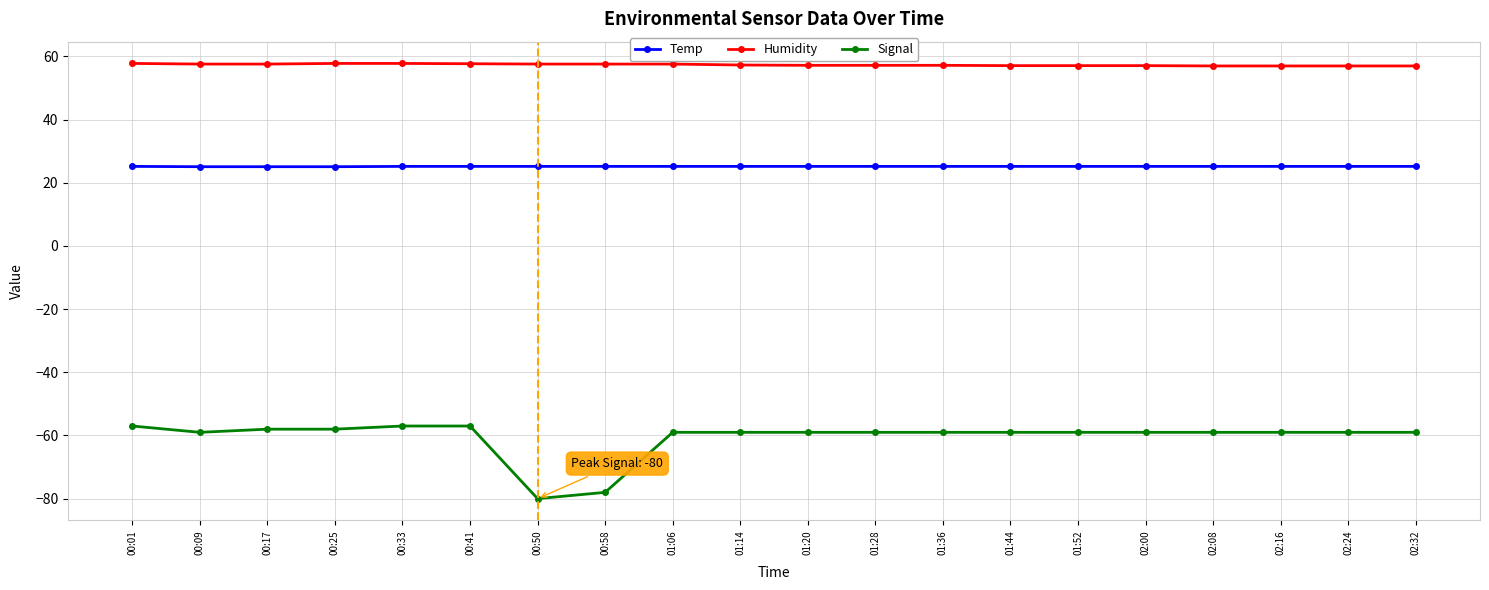

Which series has the largest range (max minus min)?

Signal